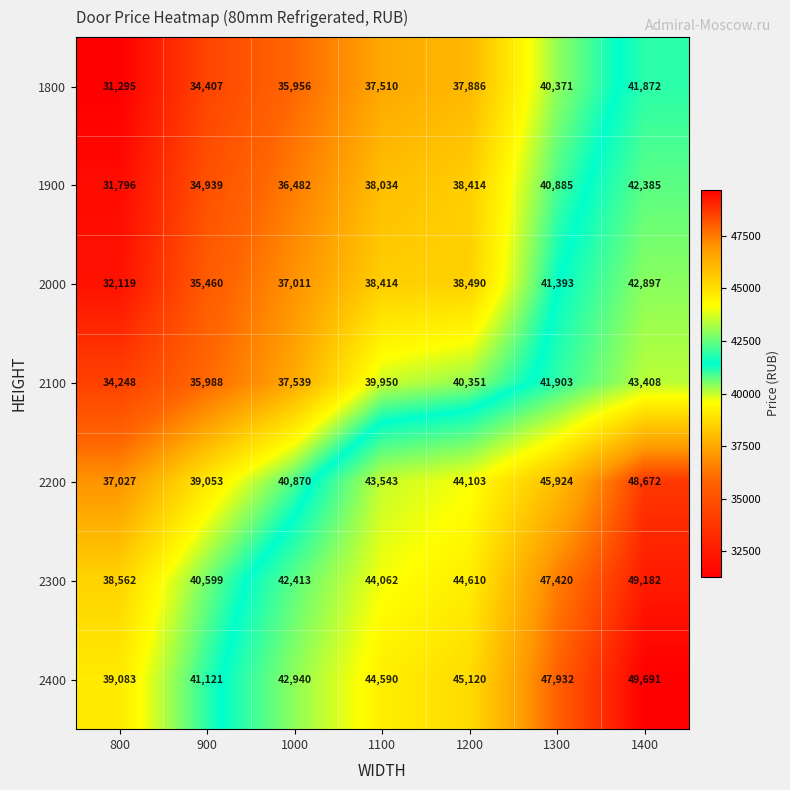

The value of 2300 at 1200 is 68746. True or false?

False